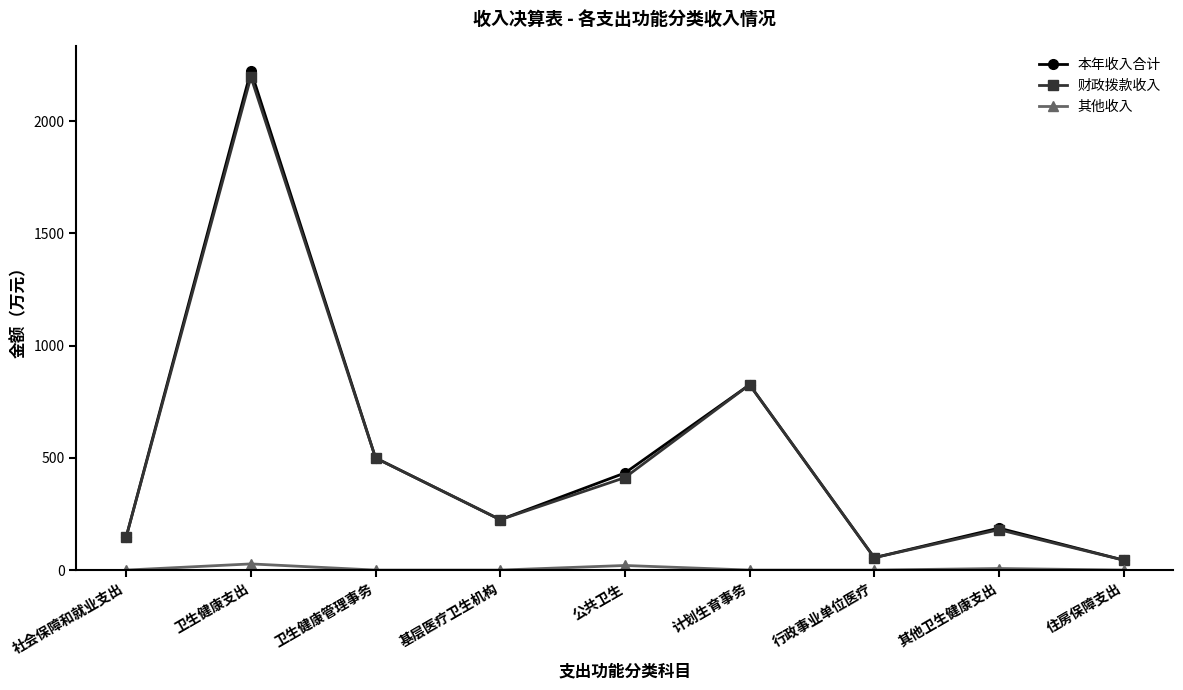

Is the value of 财政拨款收入 at 住房保障支出 greater than the value of 其他收入 at 行政事业单位医疗?

Yes